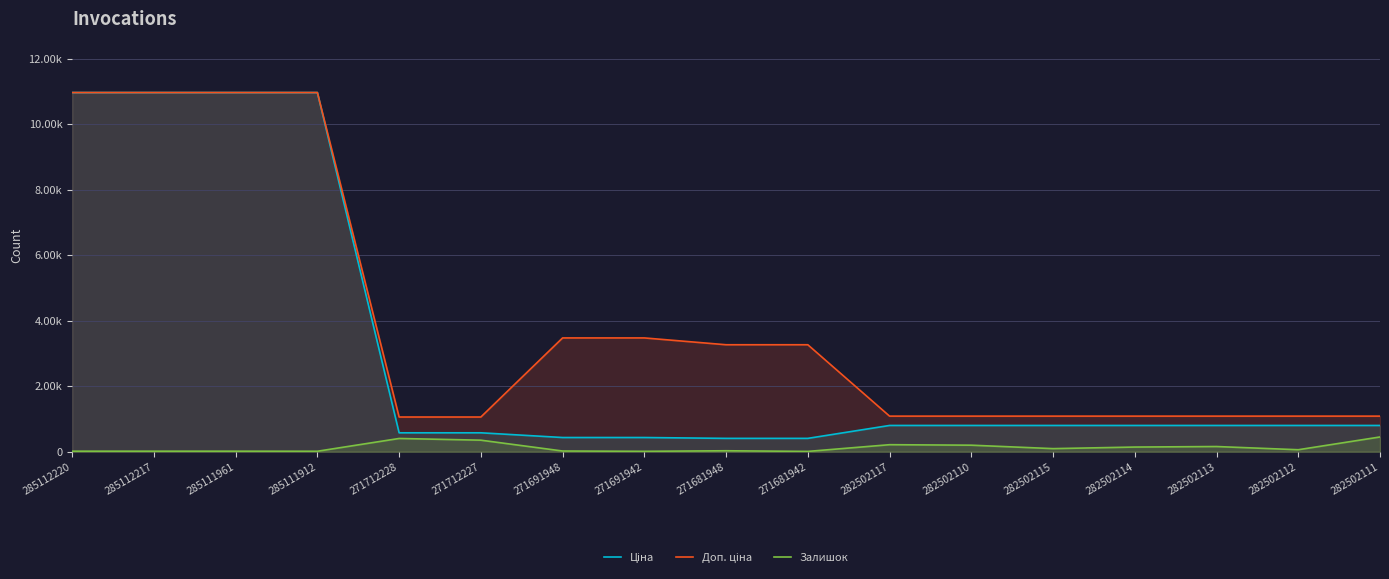

What is the spread (max minus min) of values at 285111912?

10949.4